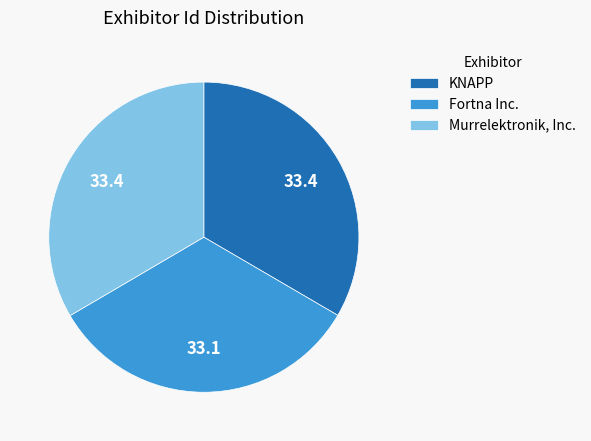

What is the ratio of the value at Fortna Inc. to the value at Murrelektronik, Inc.?

1.0